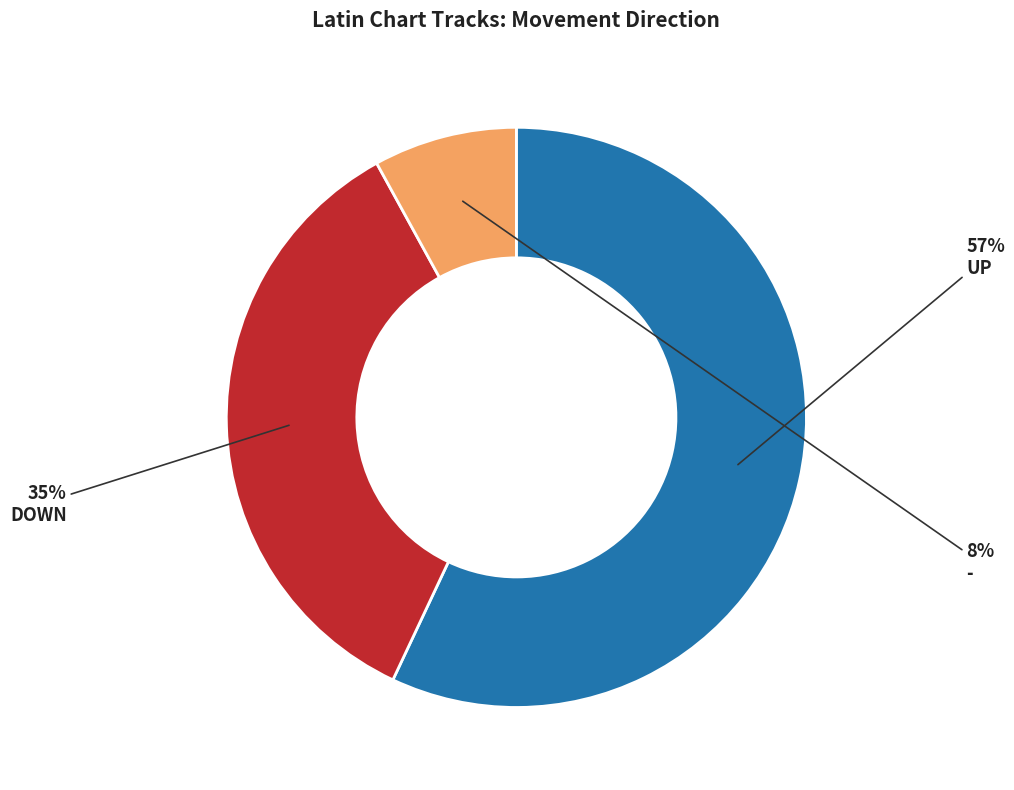

To the nearest percent, what is the average slice percentage?

33%